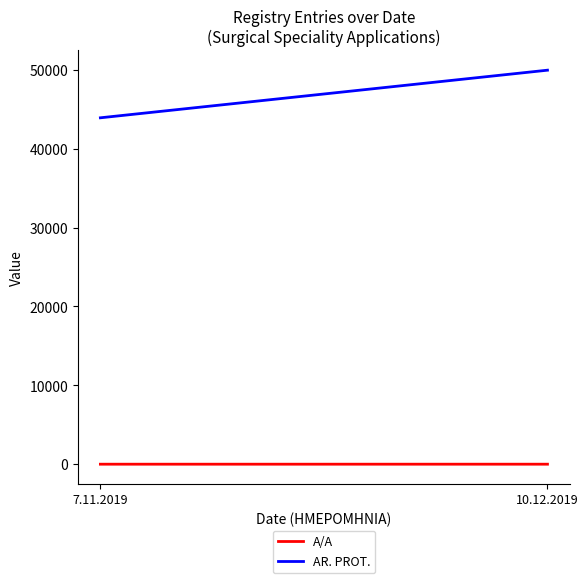

What is the value of the A/A point at the 1st from the left?

1